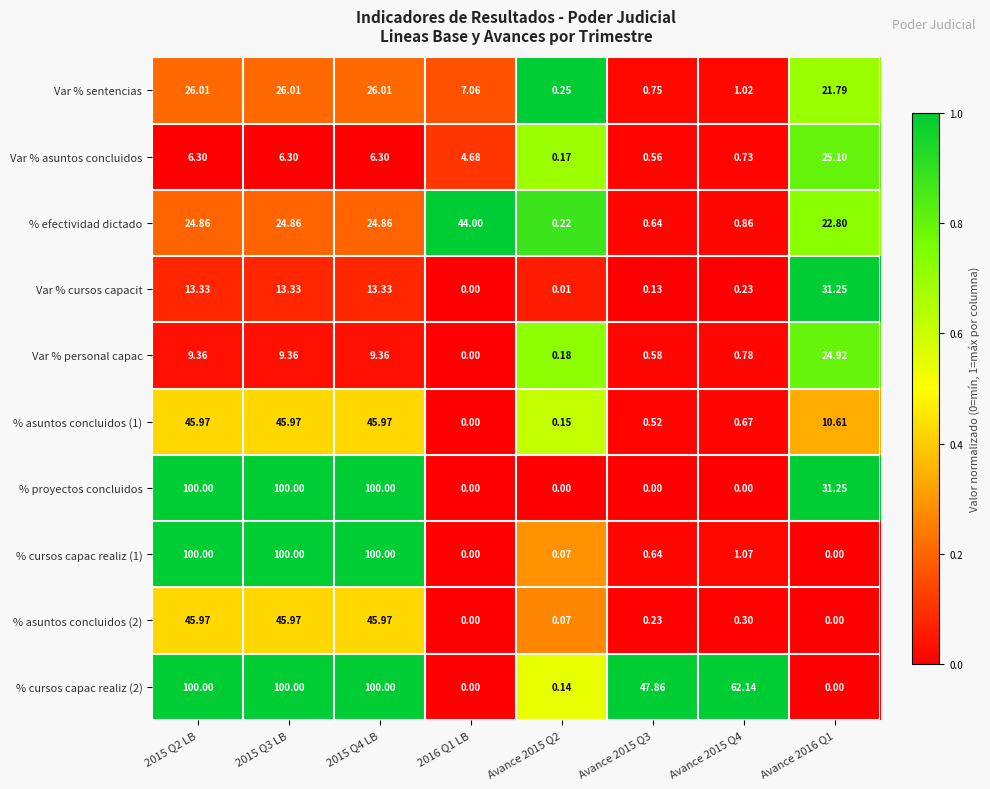

Is the value of Var % sentencias at Avance 2016 Q1 greater than the value of % efectividad dictado at 2015 Q3 LB?

No